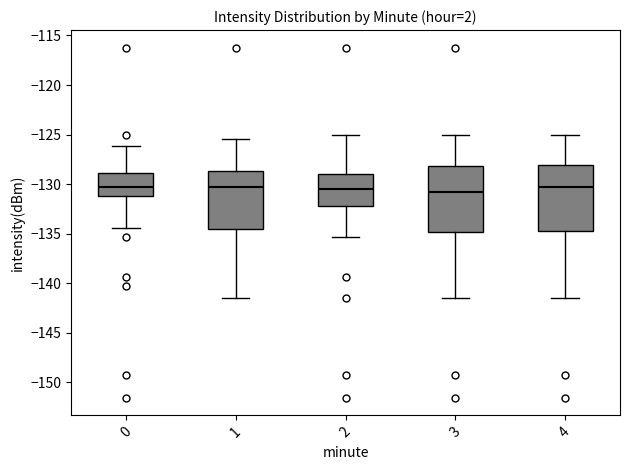

Reading left to right, read every box against the y-axis: the position of its median line, the range the box covers, and the ends of its whiskers. The values are not printed on the chart, so give them approximately, as read against the axis.

0: median -130.5, box -131.0 to -129.0, whiskers -134.5 to -126.0
1: median -130.5, box -134.5 to -128.5, whiskers -141.5 to -125.5
2: median -130.5, box -132.0 to -129.0, whiskers -135.5 to -125.0
3: median -131.0, box -135.0 to -128.0, whiskers -141.5 to -125.0
4: median -130.5, box -134.5 to -128.0, whiskers -141.5 to -125.0